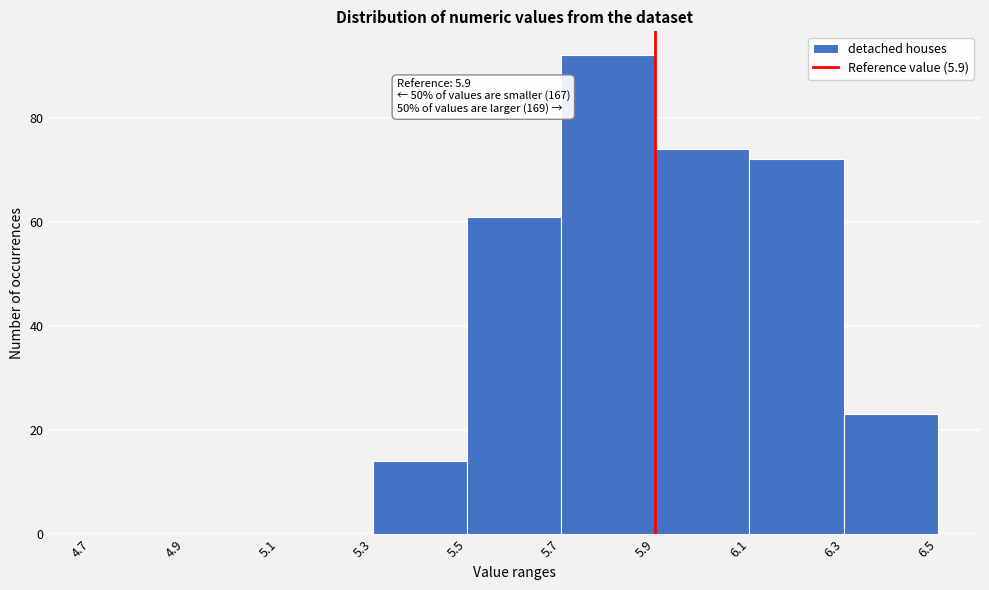

Over which range of the x-axis is the bar tallest?

5.7 to 5.9